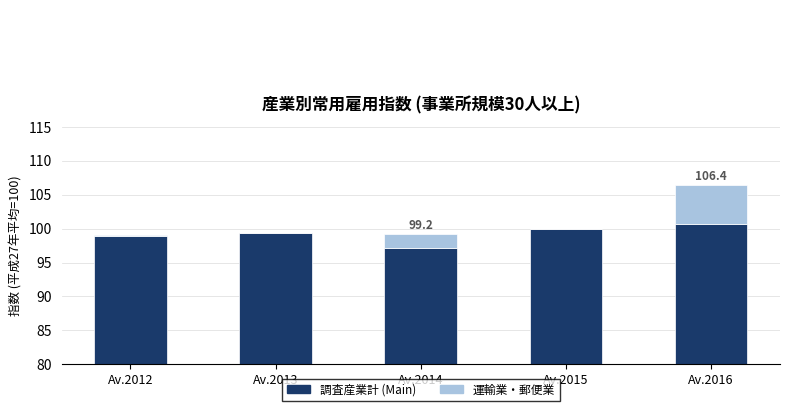

Reading right to left, list all the values displayed in this chart.

調査産業計 (Main): 100.7	100.0	97.1	99.4	98.9
運輸業・郵便業: 5.7	0.0	2.1	0.0	0.1